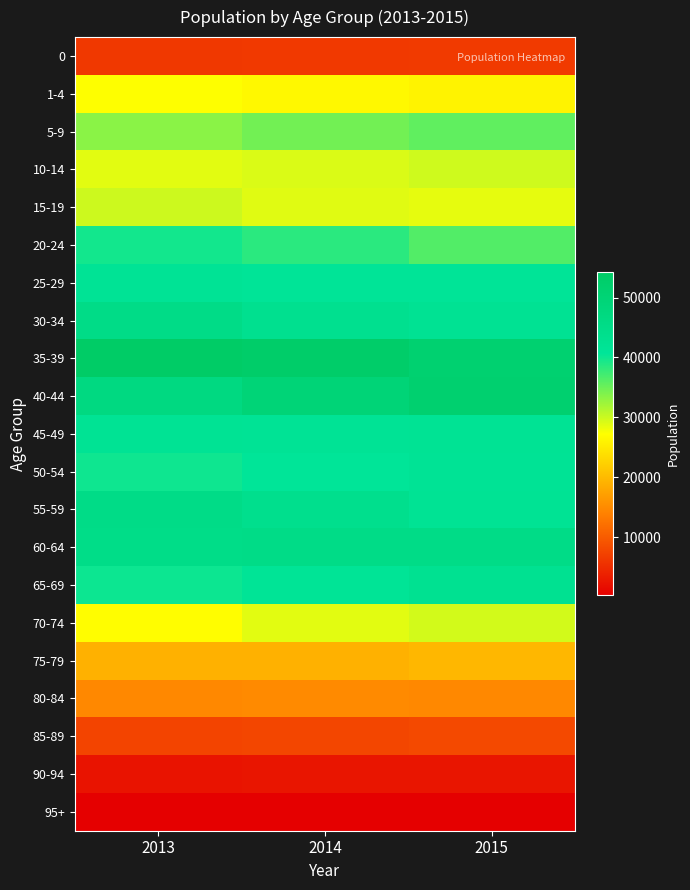

List the series in order of their peak value, highest first.

35-39, 40-44, 55-59, 60-64, 30-34, 65-69, 45-49, 50-54, 25-29, 20-24, 5-9, 15-19, 10-14, 70-74, 1-4, 75-79, 80-84, 85-89, 0, 90-94, 95+